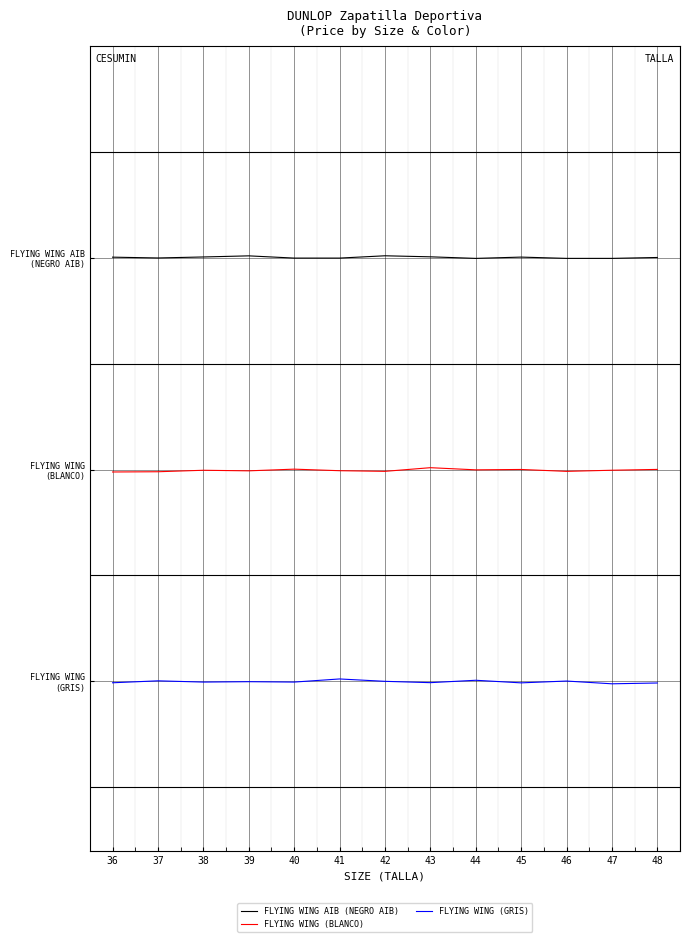

Is the value of FLYING WING (BLANCO) at 41 greater than the value of FLYING WING (GRIS) at 42?

Yes